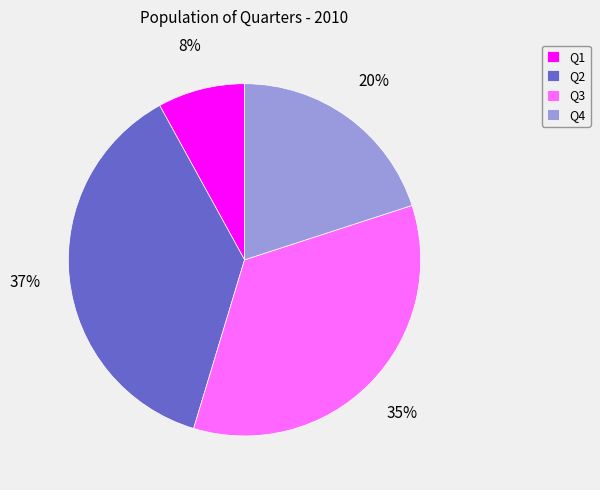

To the nearest percent, what portion does Q4 represent?

20%